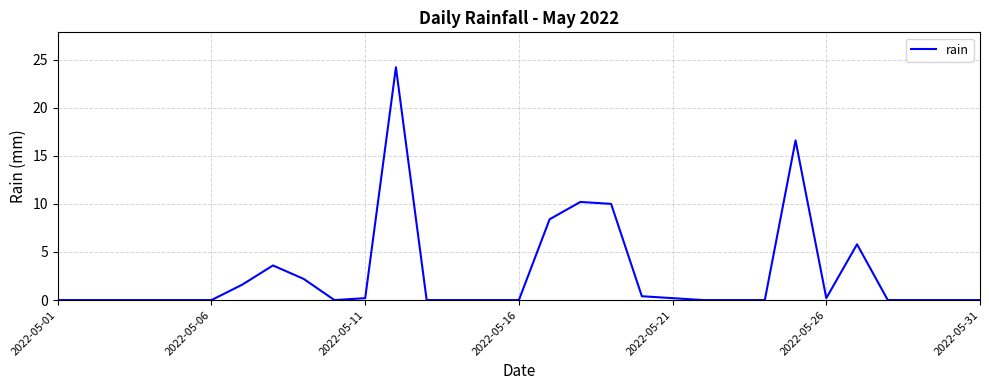

What is the difference between the maximum and minimum values?

24.2